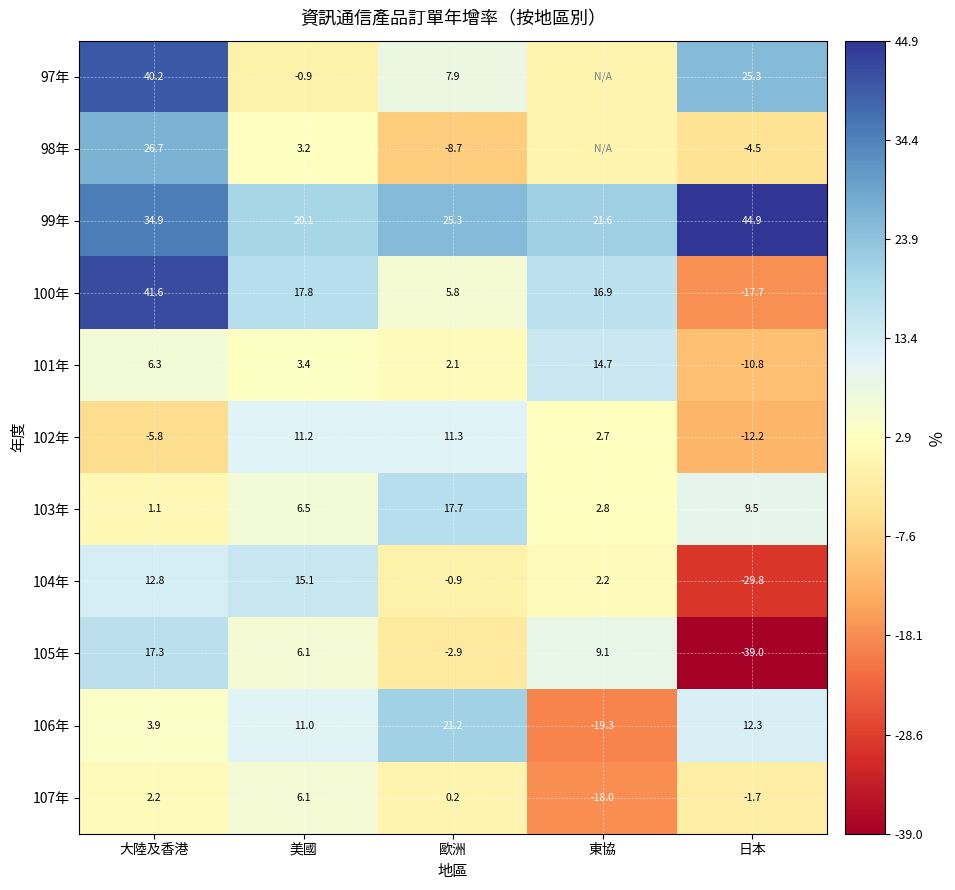

What is the sum of all 106年 values?

29.1